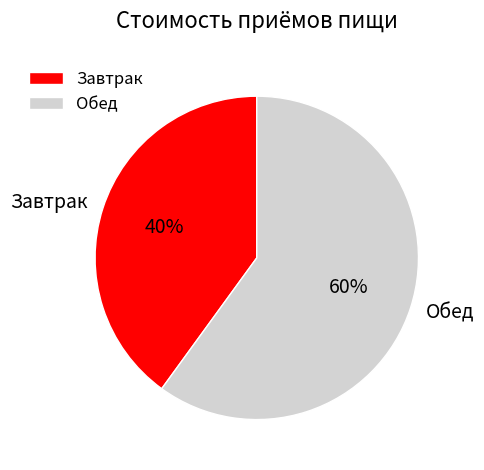

To the nearest percent, what portion does Завтрак represent?

40%